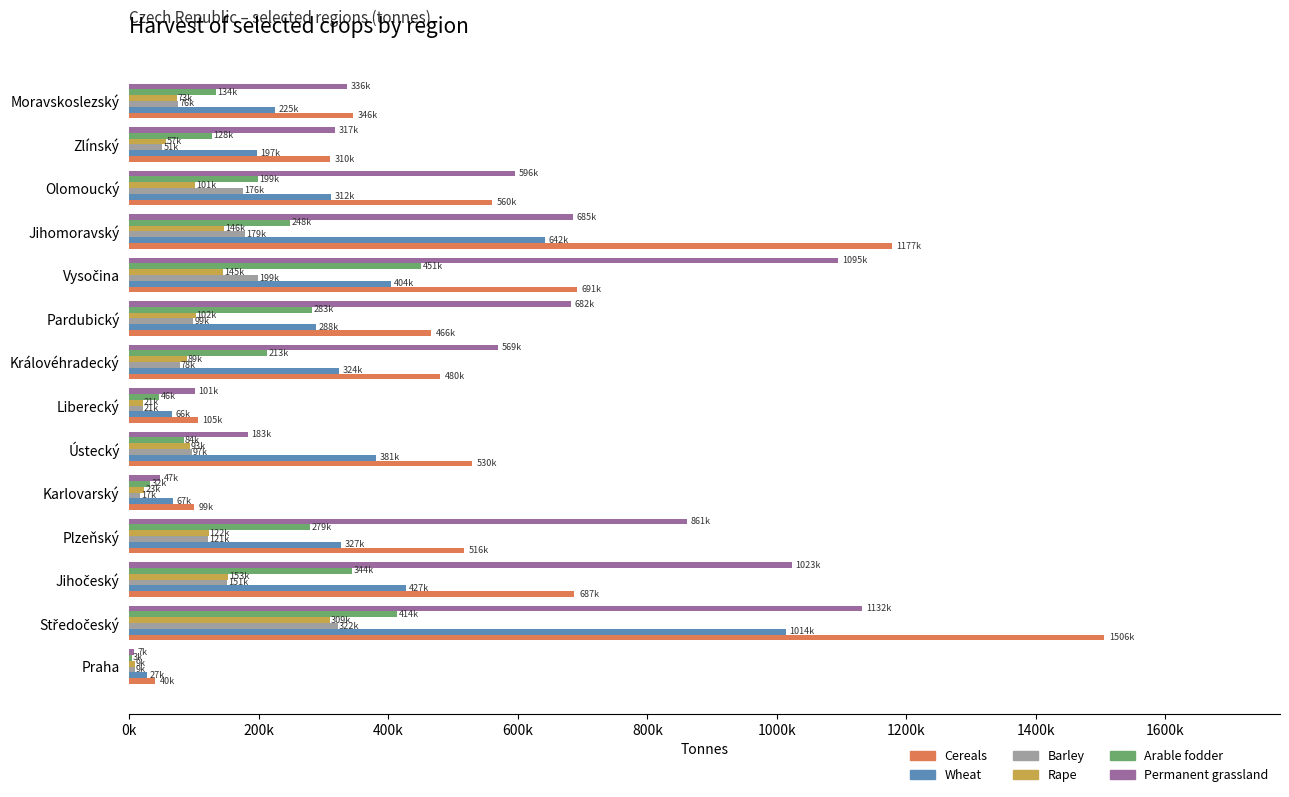

What are all the series names shown in the legend?

Cereals, Wheat, Barley, Rape, Arable fodder, Permanent grassland